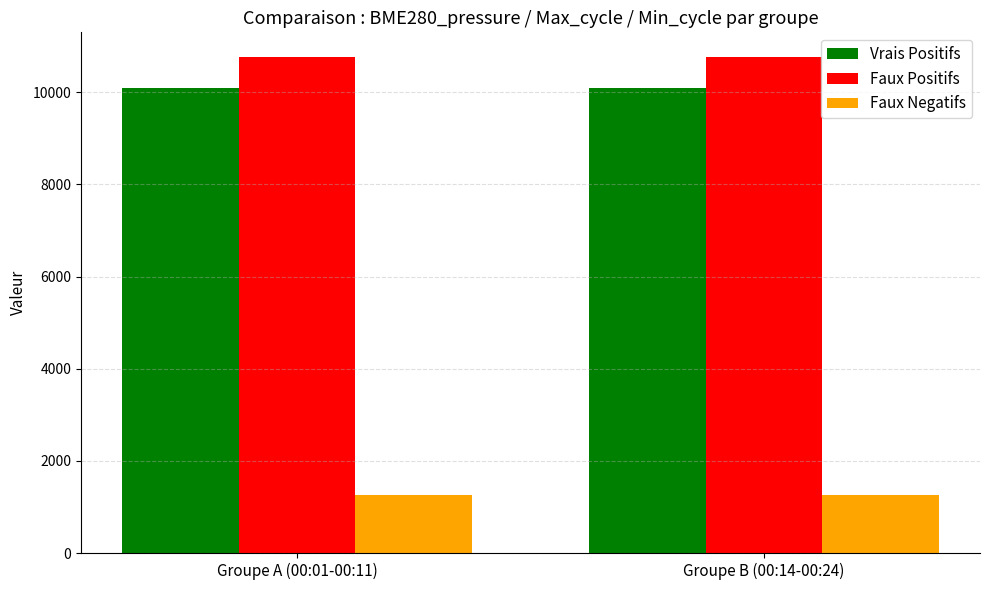

Is the value of Vrais Positifs at Groupe B (00:14-00:24) greater than the value of Faux Positifs at Groupe A (00:01-00:11)?

No